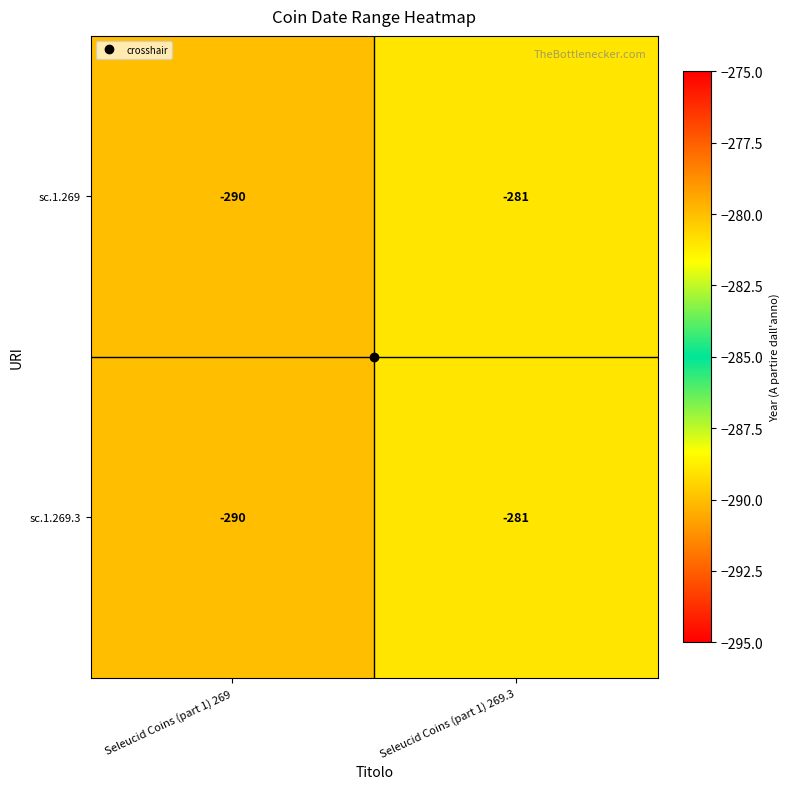

At which category is the sum across all series the highest?

Seleucid Coins (part 1) 269.3